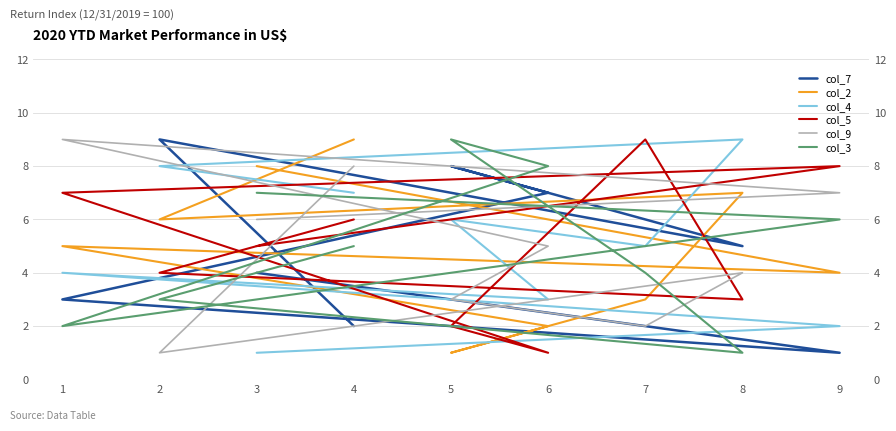

How many values in the col_2 series are below 5?

4